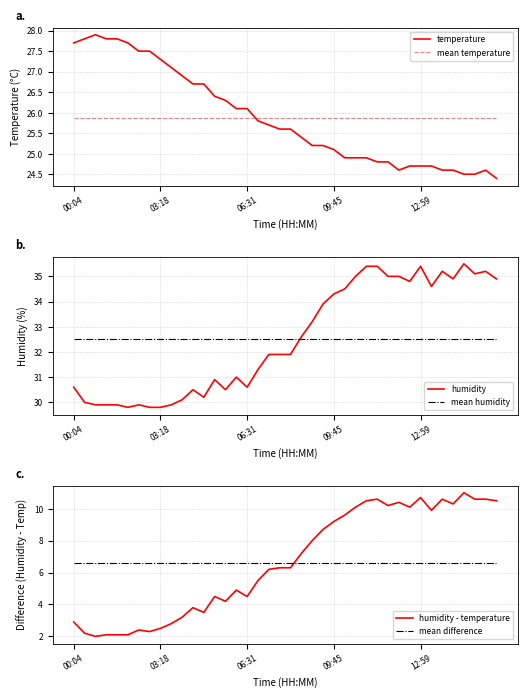

Does the chart display data point markers on the line(s)?

No